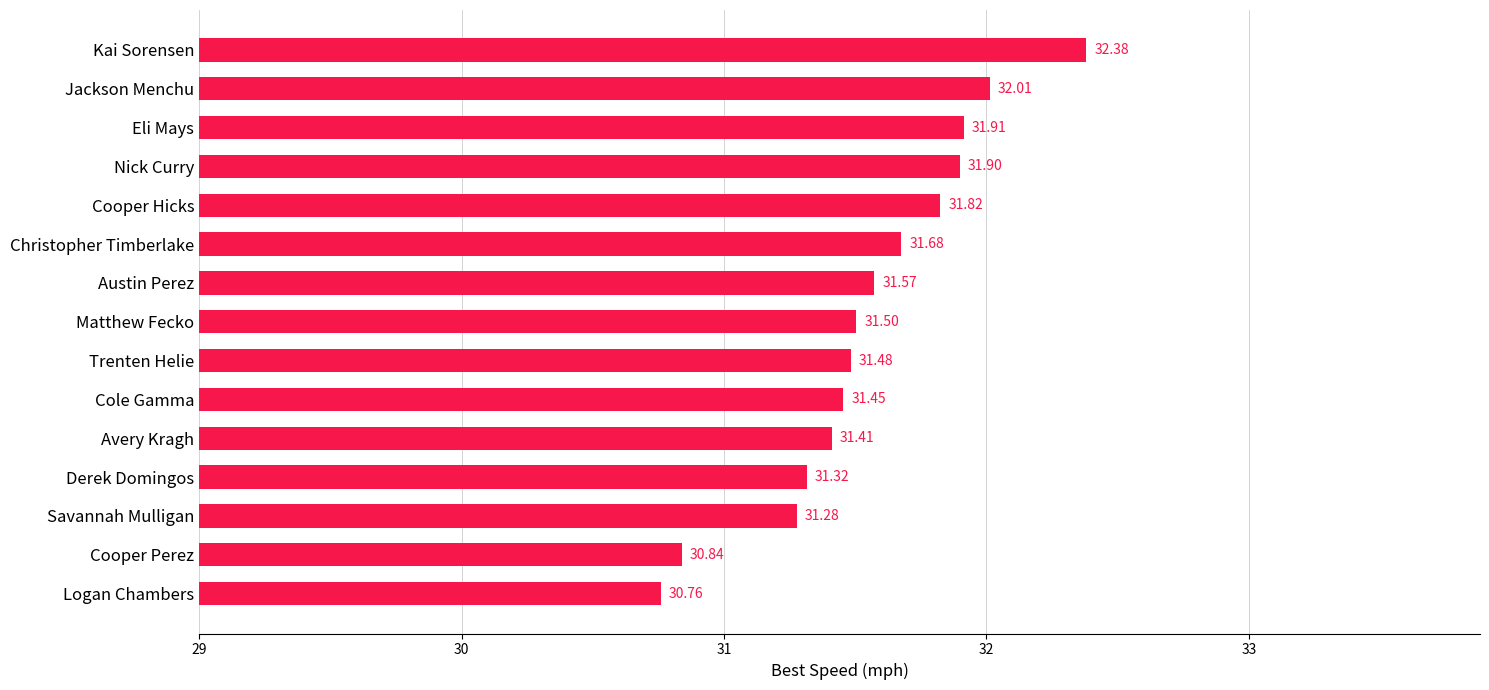

List the labels in order of value, largest first.

Kai Sorensen, Jackson Menchu, Eli Mays, Nick Curry, Cooper Hicks, Christopher Timberlake, Austin Perez, Matthew Fecko, Trenten Helie, Cole Gamma, Avery Kragh, Derek Domingos, Savannah Mulligan, Cooper Perez, Logan Chambers